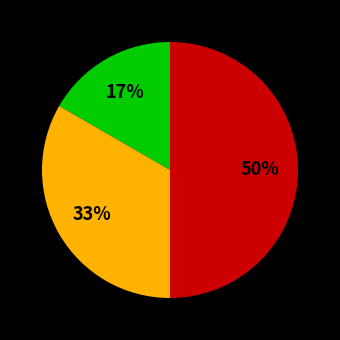

To the nearest percent, what is the difference between the largest and smallest slice percentages?

33%